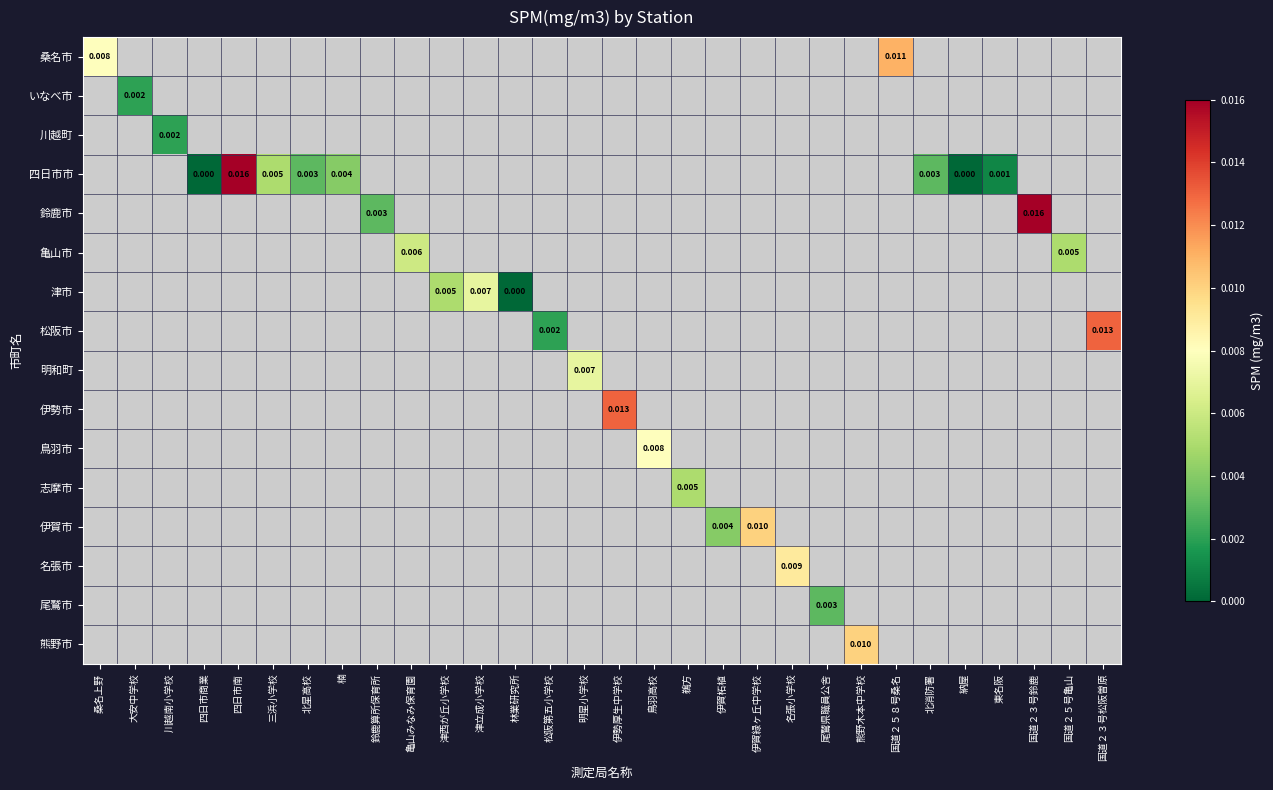

Which label corresponds to the smallest value in the chart?

四日市商業